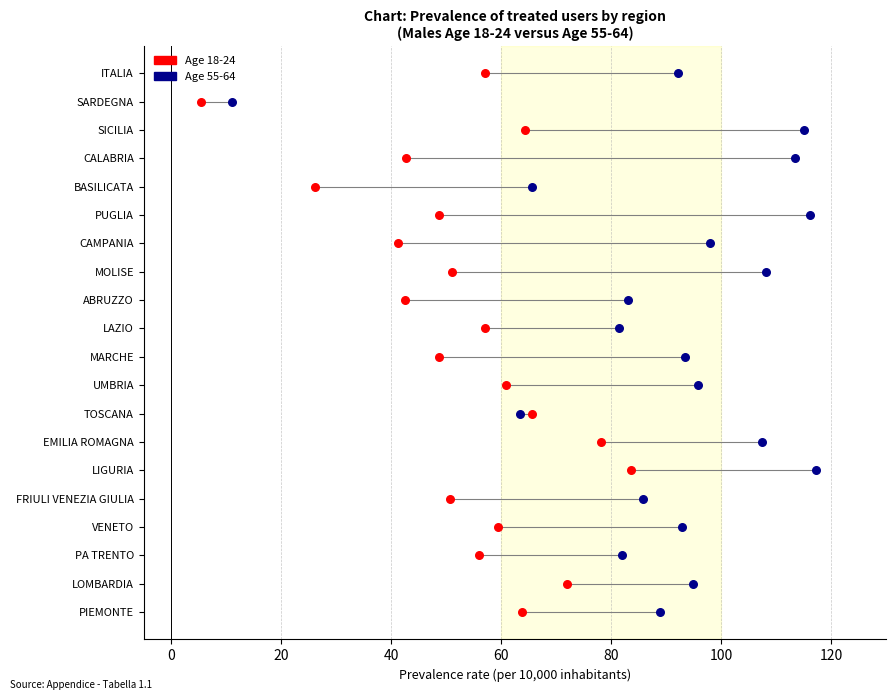

What are all the series names shown in the legend?

Age 18-24, Age 55-64